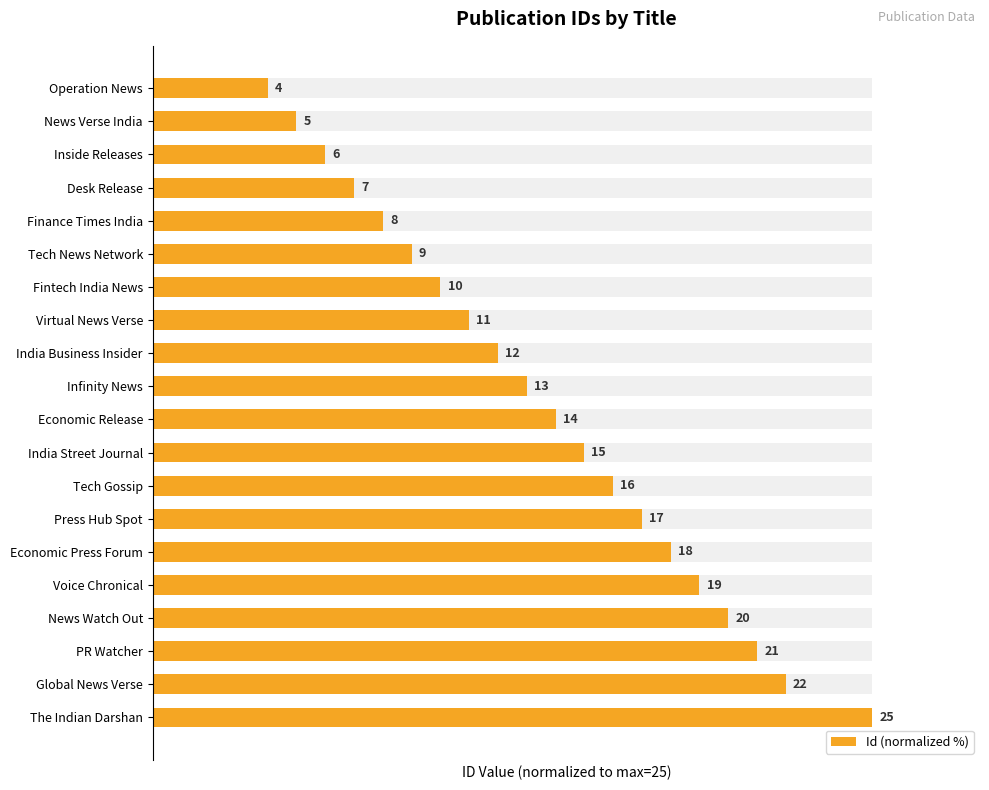

The value at News Verse India is 11.9. True or false?

False